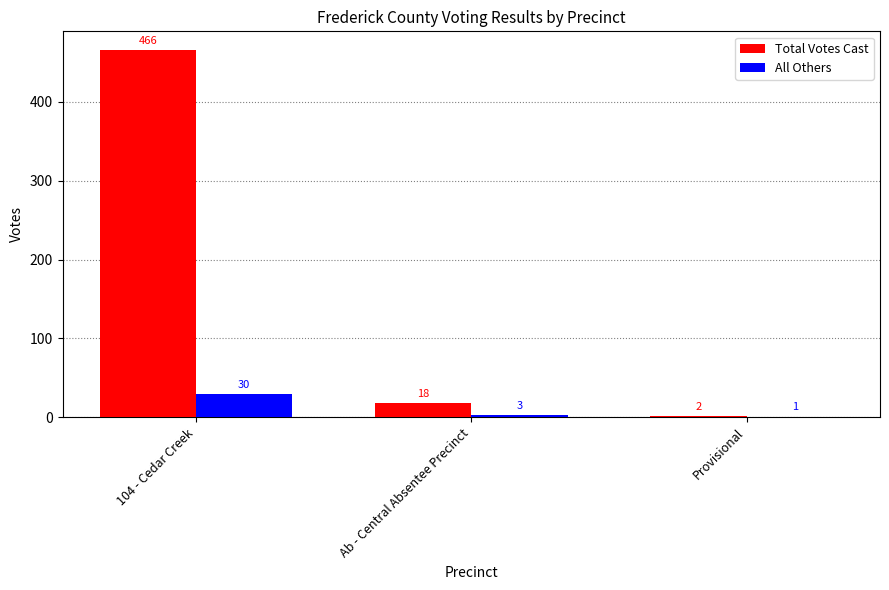

How many groups of bars are there?

3